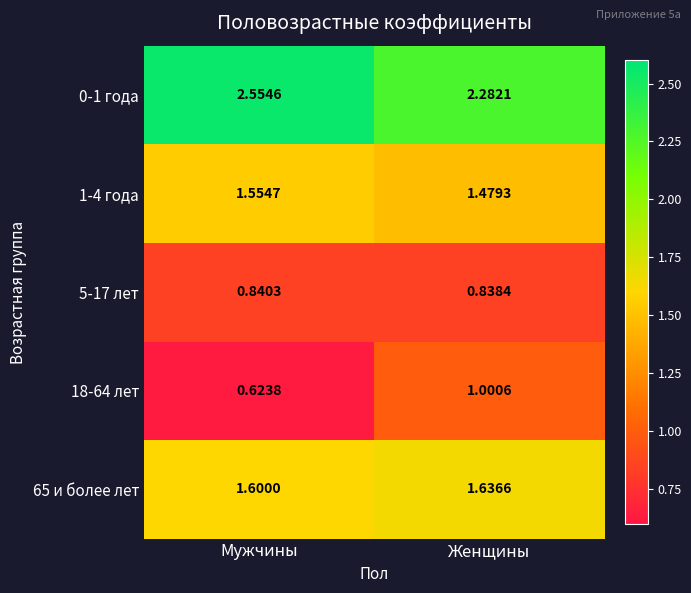

Rank the categories by 65 и более лет value from highest to lowest.

Женщины, Мужчины